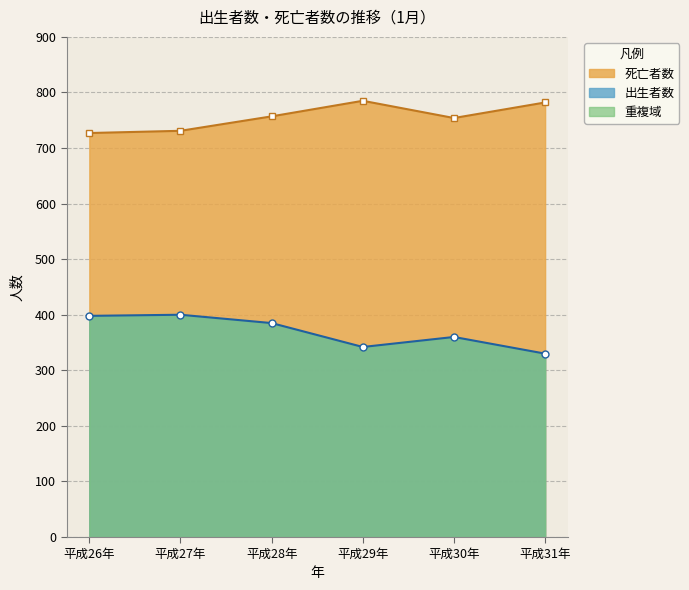

True or false: 死亡者数 and 出生者数 intersect in this chart.

False